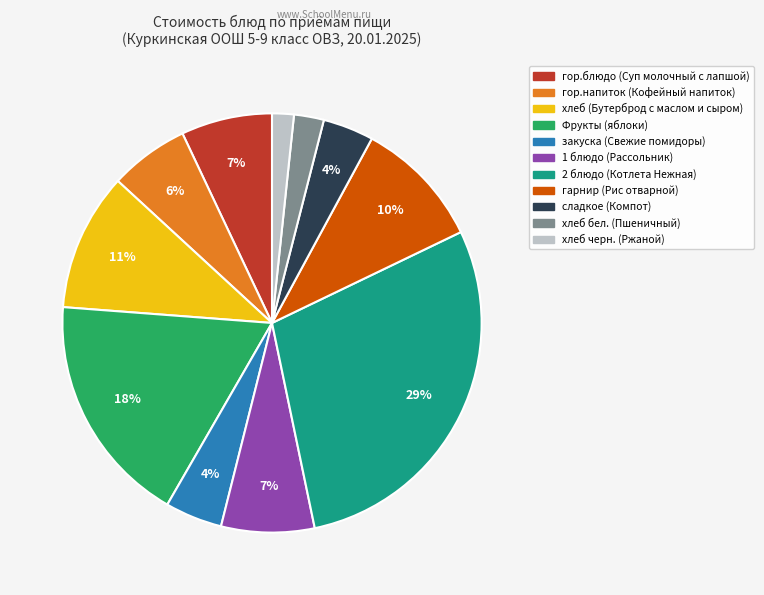

Is the sum of сладкое (Компот) and хлеб черн. (Ржаной) greater than half?

No